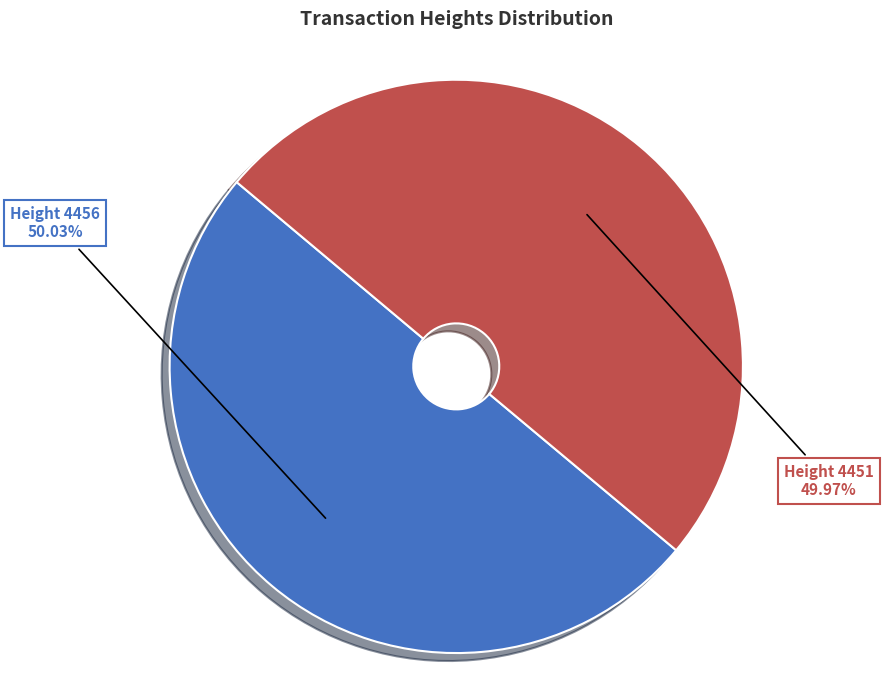

Approximately how many times larger is the value at Height 4456 50.03% compared to Height 4451 49.97%?

1.0